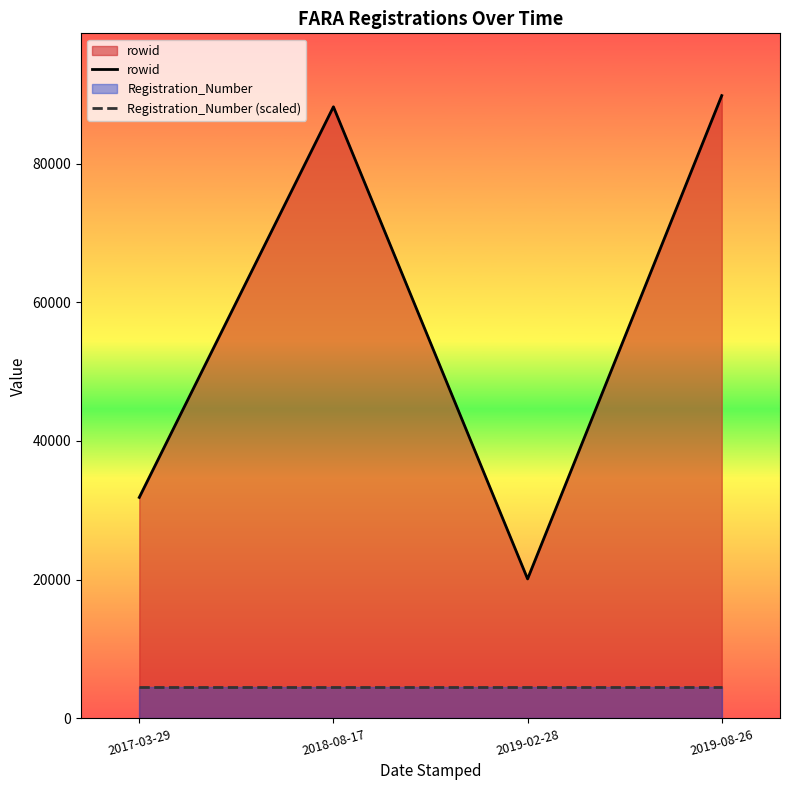

What is the difference between the maximum and minimum values in the rowid series?

69680.0